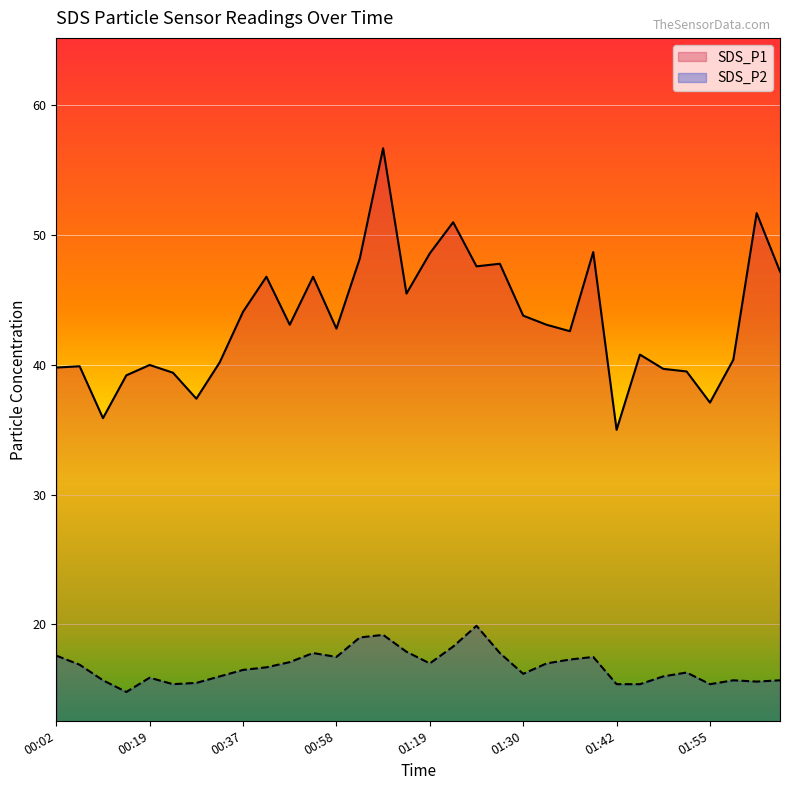

What is the difference between the maximum and second lowest values in the SDS_P1 series?

20.8